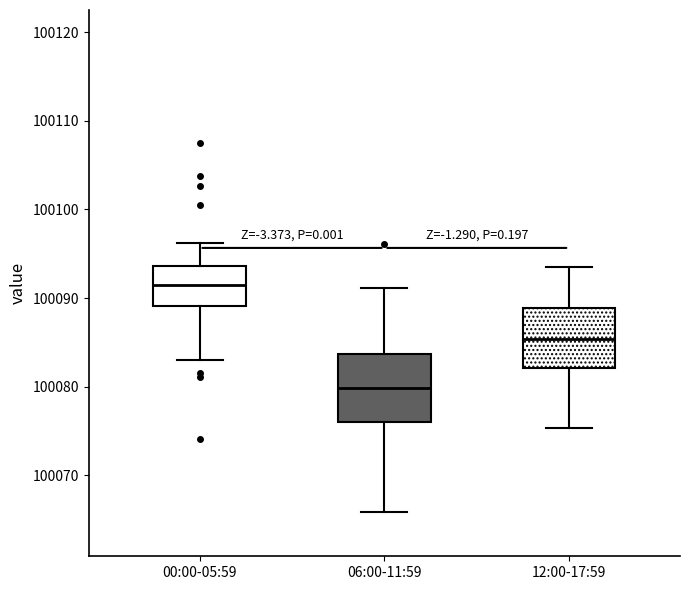

Which box has the highest median line?

00:00-05:59